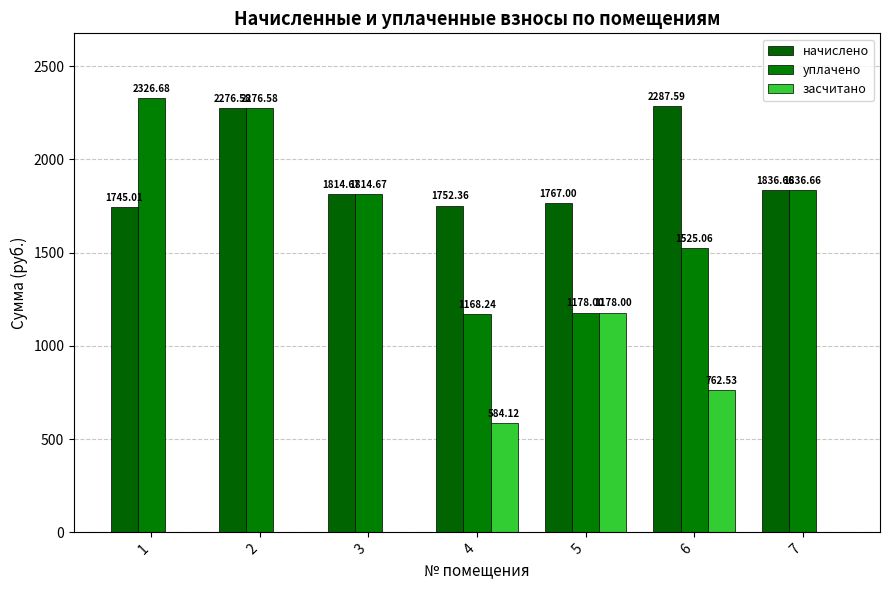

At 1, list the series in order from smallest to largest.

засчитано, начислено, уплачено